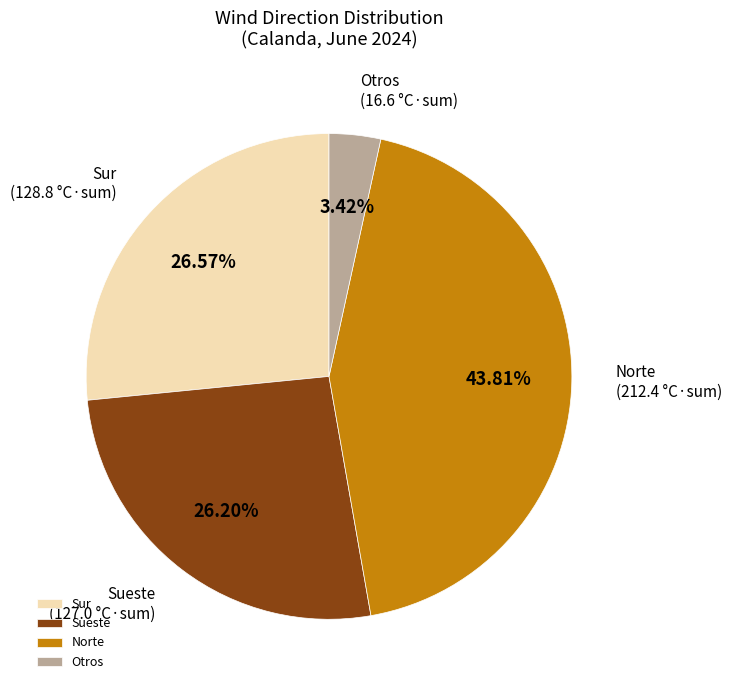

To the nearest percent, what is the average slice percentage?

25%